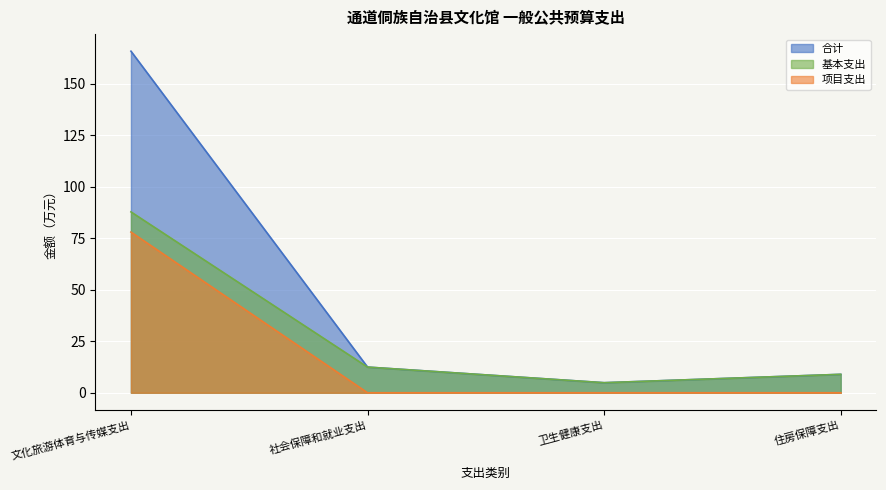

How many lines are shown in the chart?

3